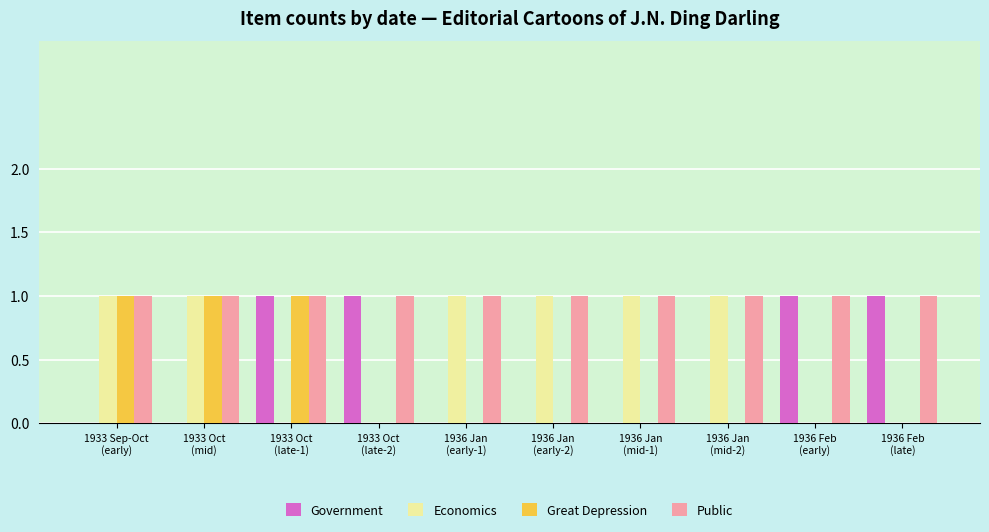

Is it true that Economics equals 0 at 1933 Oct
(late-2)?

True